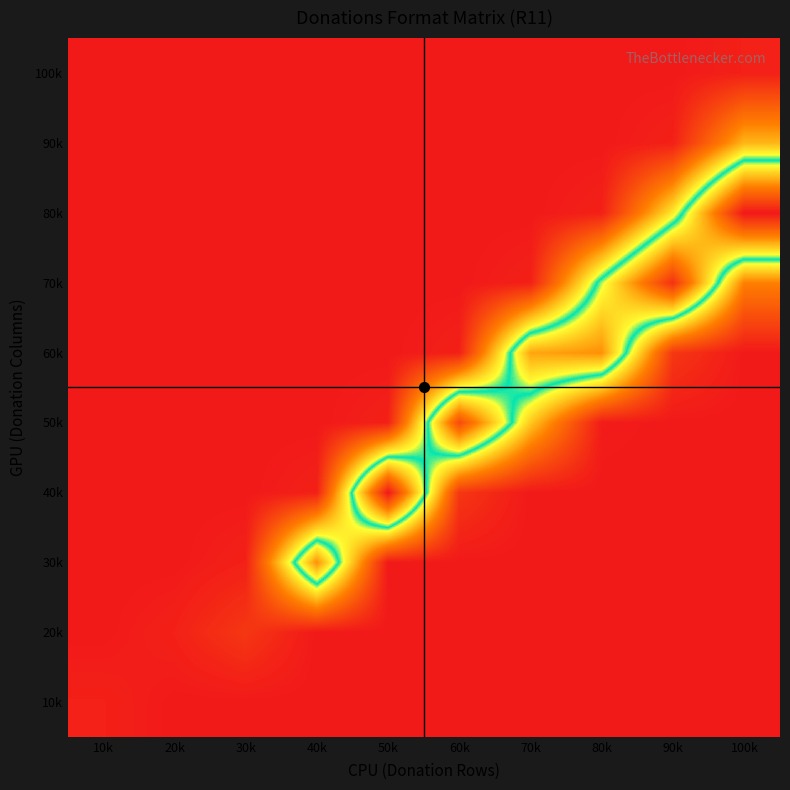

At which category is the sum across all series the highest?

100k